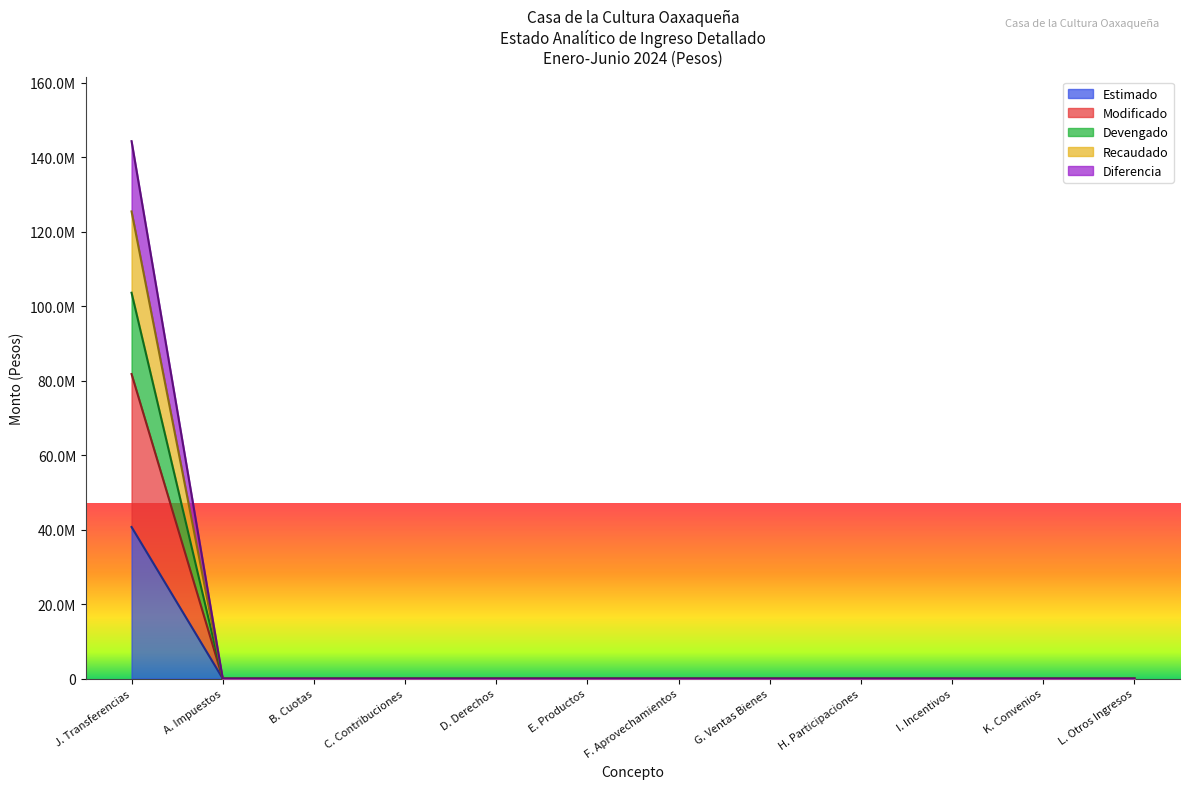

Rank the categories by Estimado value from lowest to highest.

A. Impuestos, B. Cuotas, C. Contribuciones, D. Derechos, E. Productos, F. Aprovechamientos, G. Ventas Bienes, H. Participaciones, I. Incentivos, K. Convenios, L. Otros Ingresos, J. Transferencias